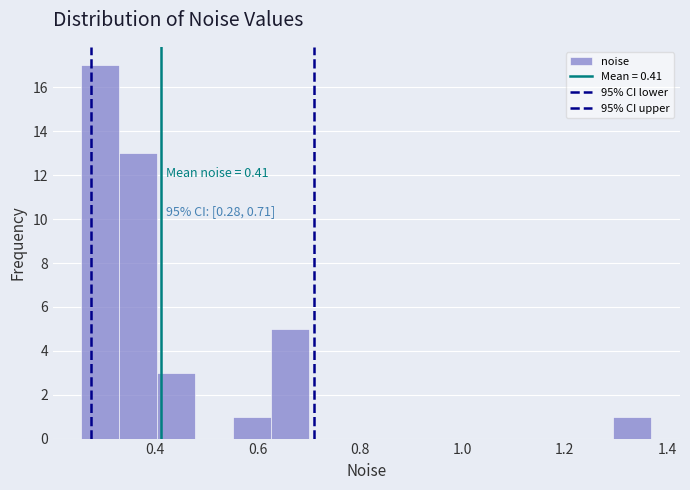

Around what value on the x-axis is the tallest bar? Give the approximate position of its centre, as read against the axis.

0.30